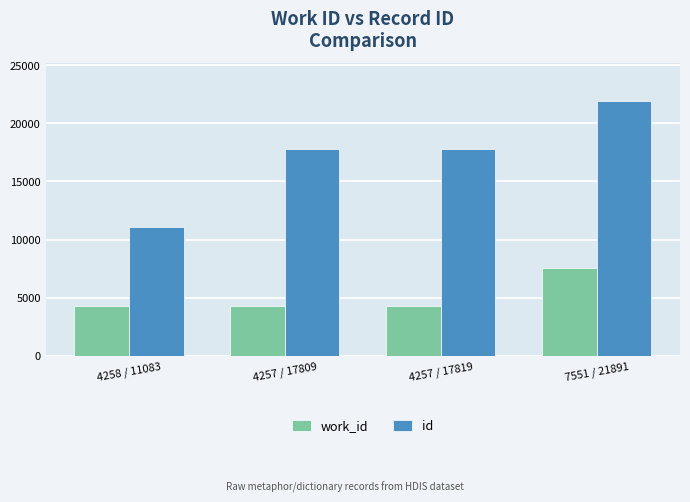

Which series has the largest total across all categories?

id